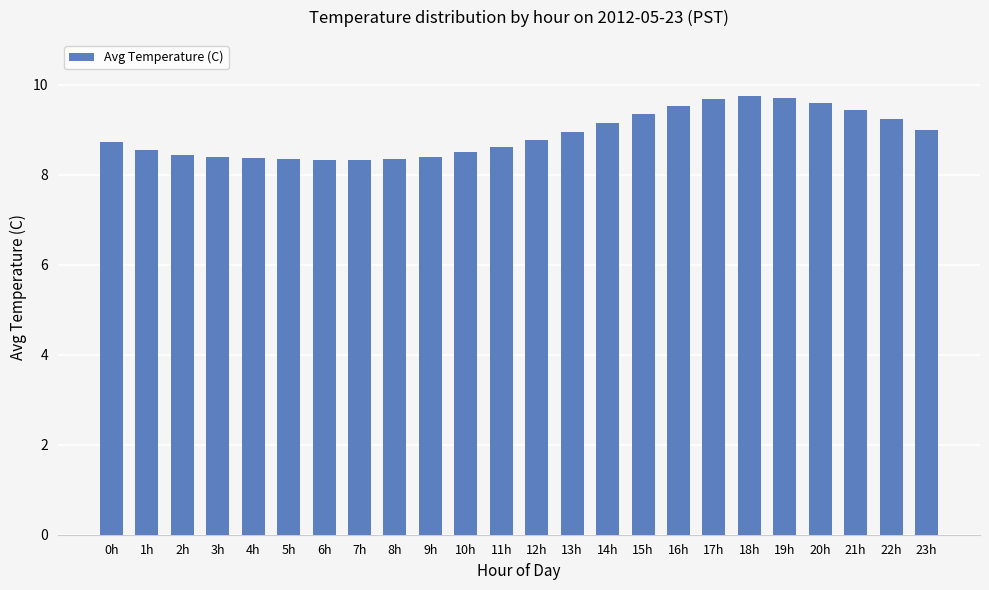

What is the minimum value shown in the chart?

8.3